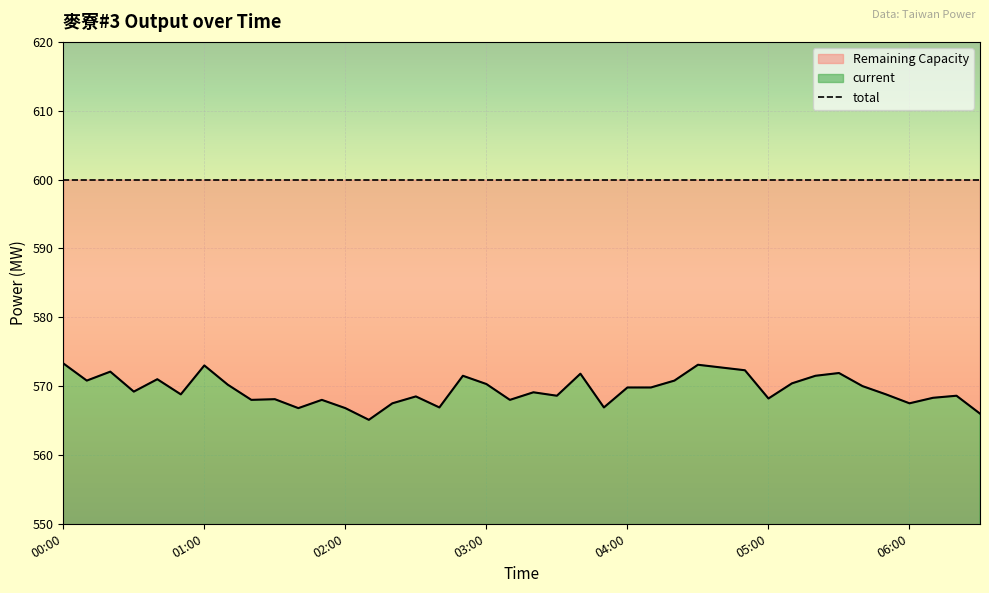

The chart shows a value of 996.8 at 05:10. True or false?

False